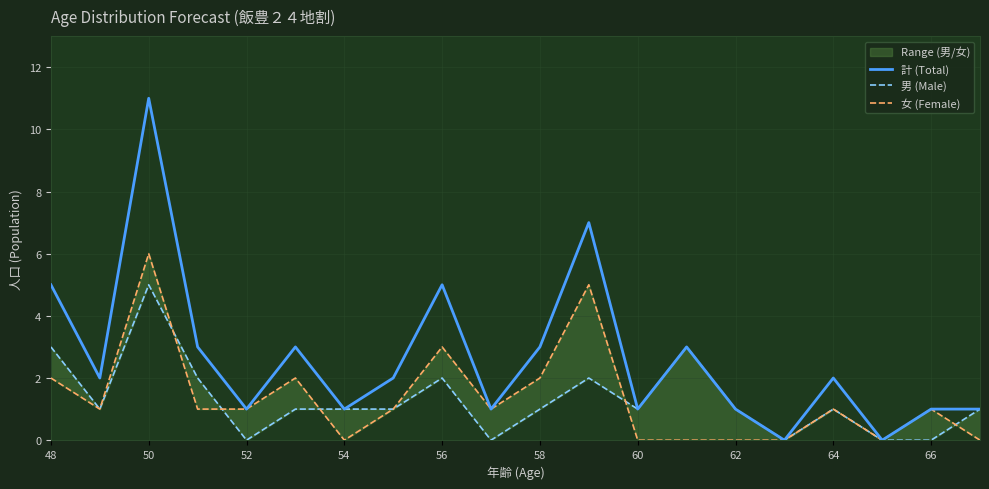

What is the sum of all 計 (Total) values?

53